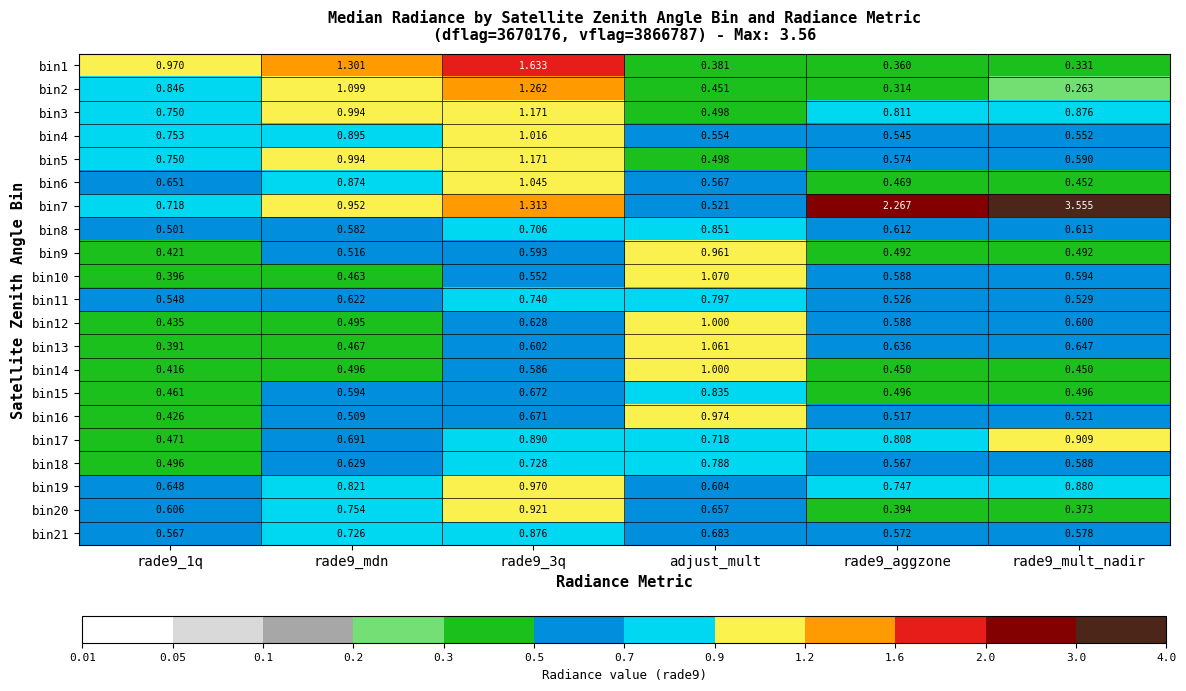

Is the value of bin8 at rade9_mdn greater than the value of bin1 at rade9_1q?

No